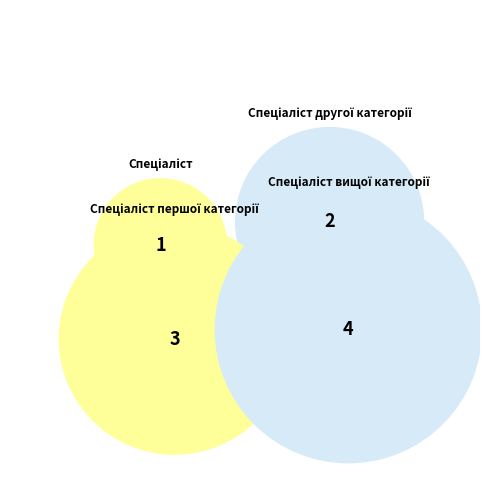

Is there any slice that represents more than half of the pie?

No